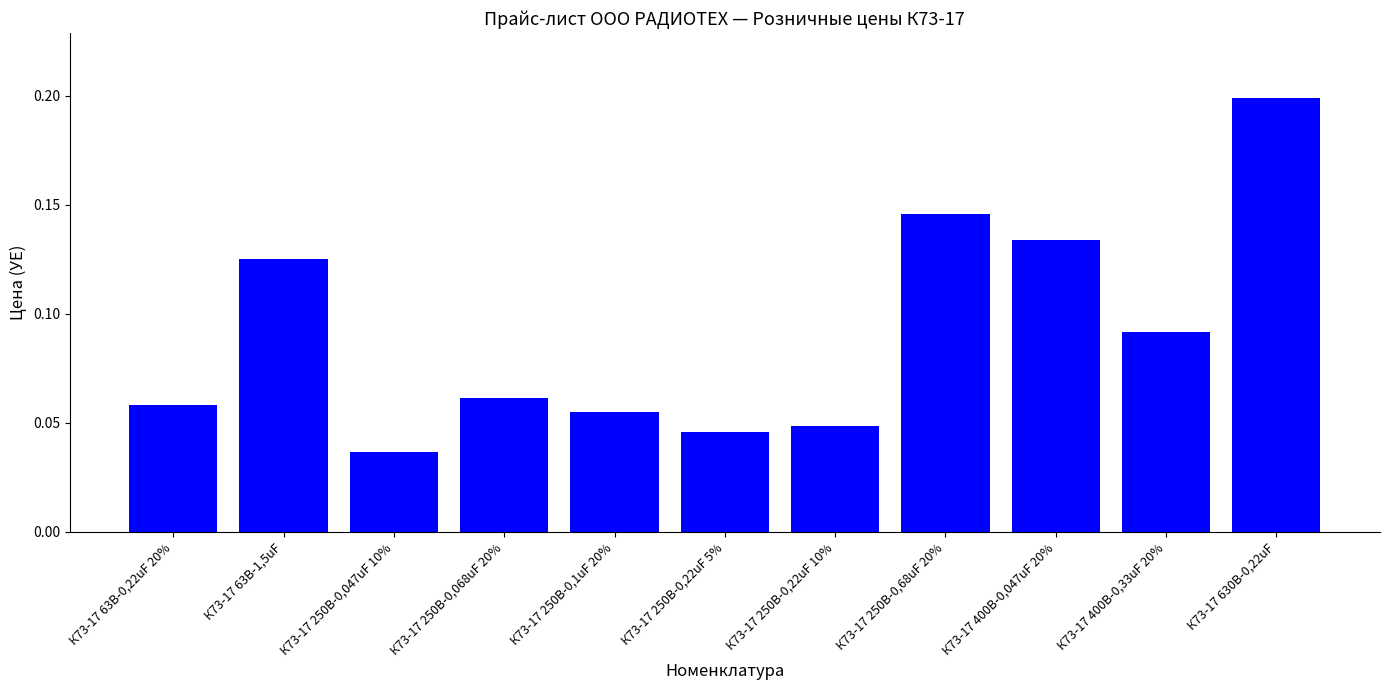

What is the label of the 2nd bar from the left?

К73-17 63В-1,5uF